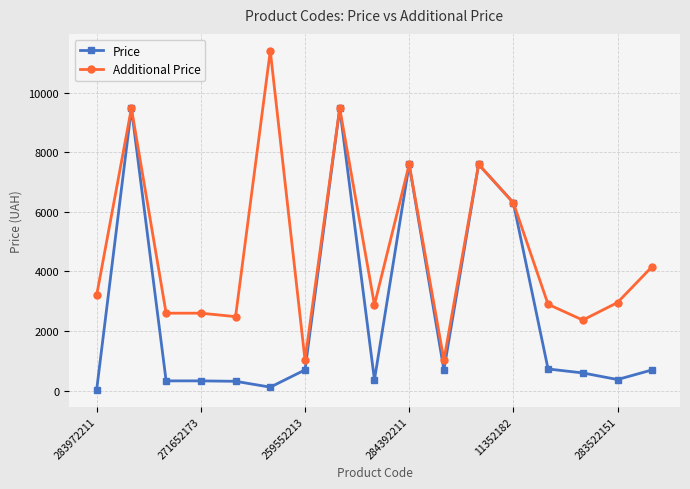

How many lines are shown in the chart?

2